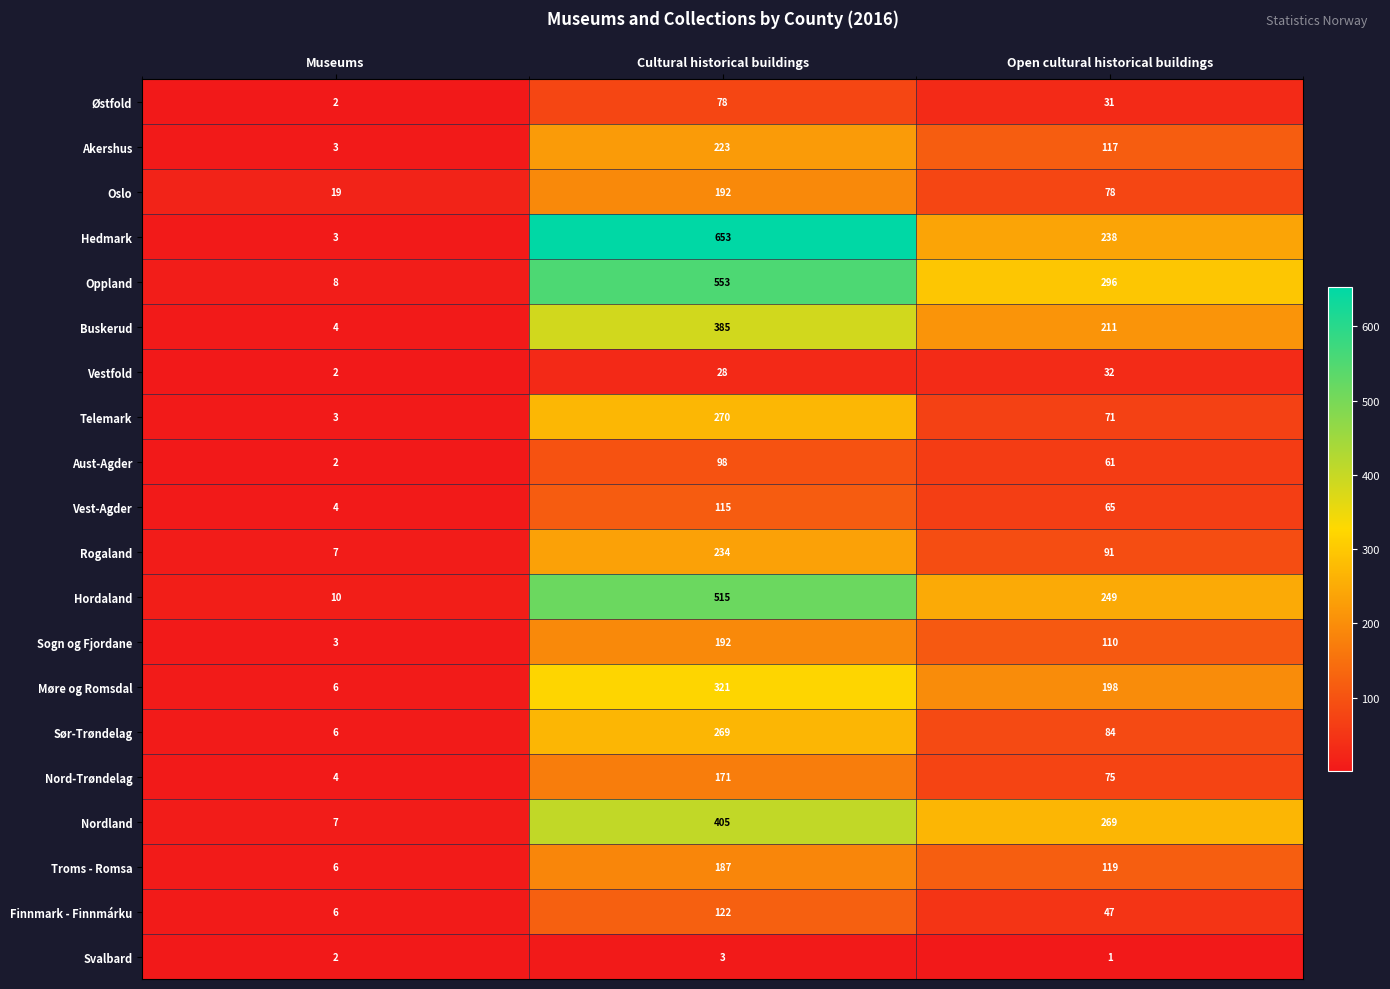

What is the total value across all series at Cultural historical buildings?

5014